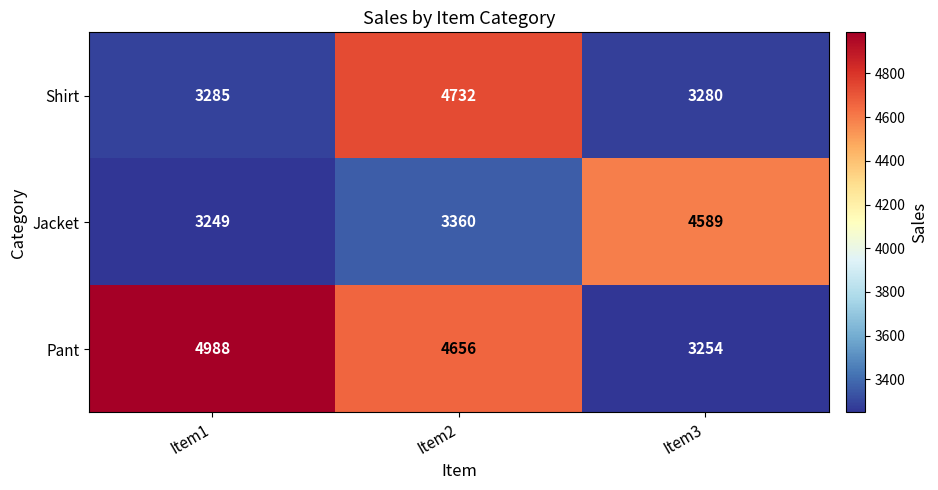

How many series are shown in this chart?

3